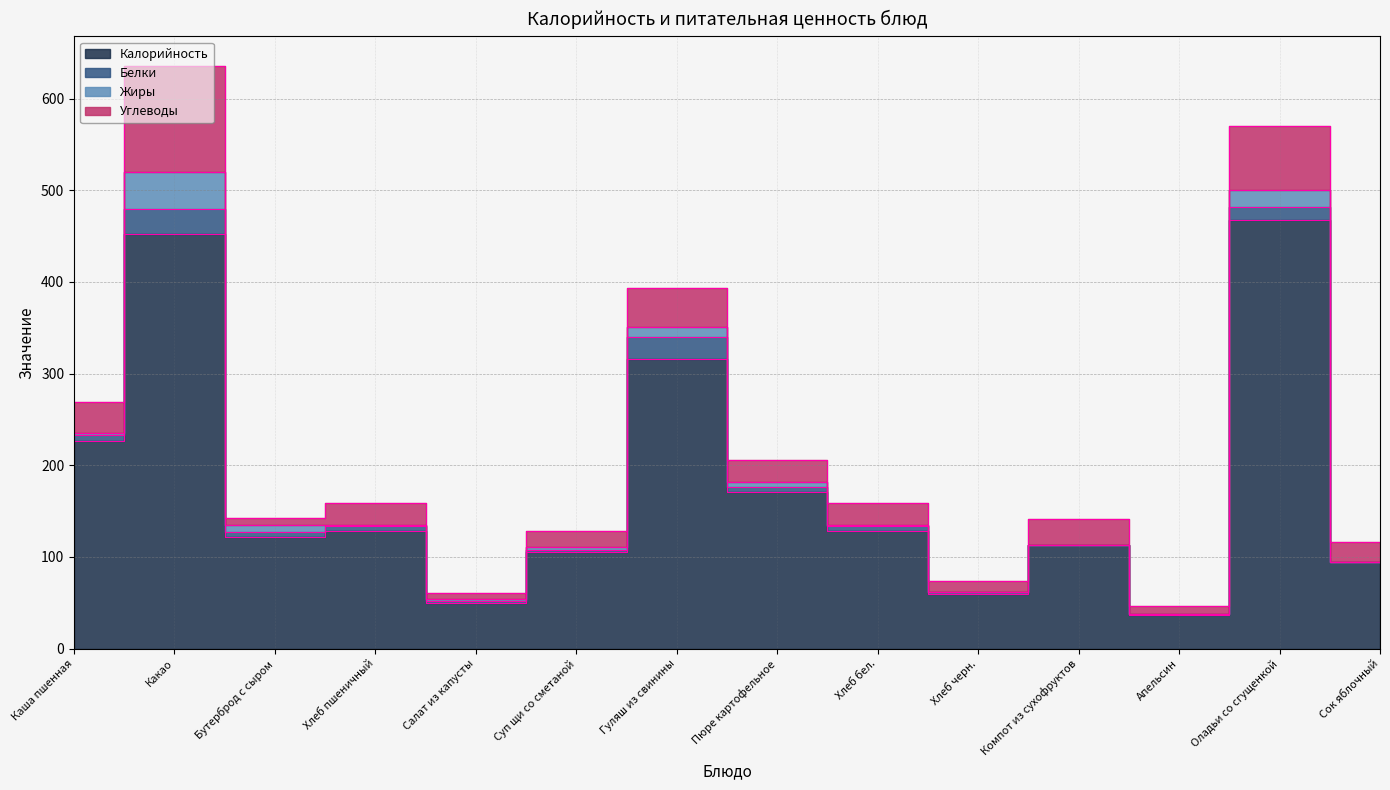

How many lines are shown in the chart?

4